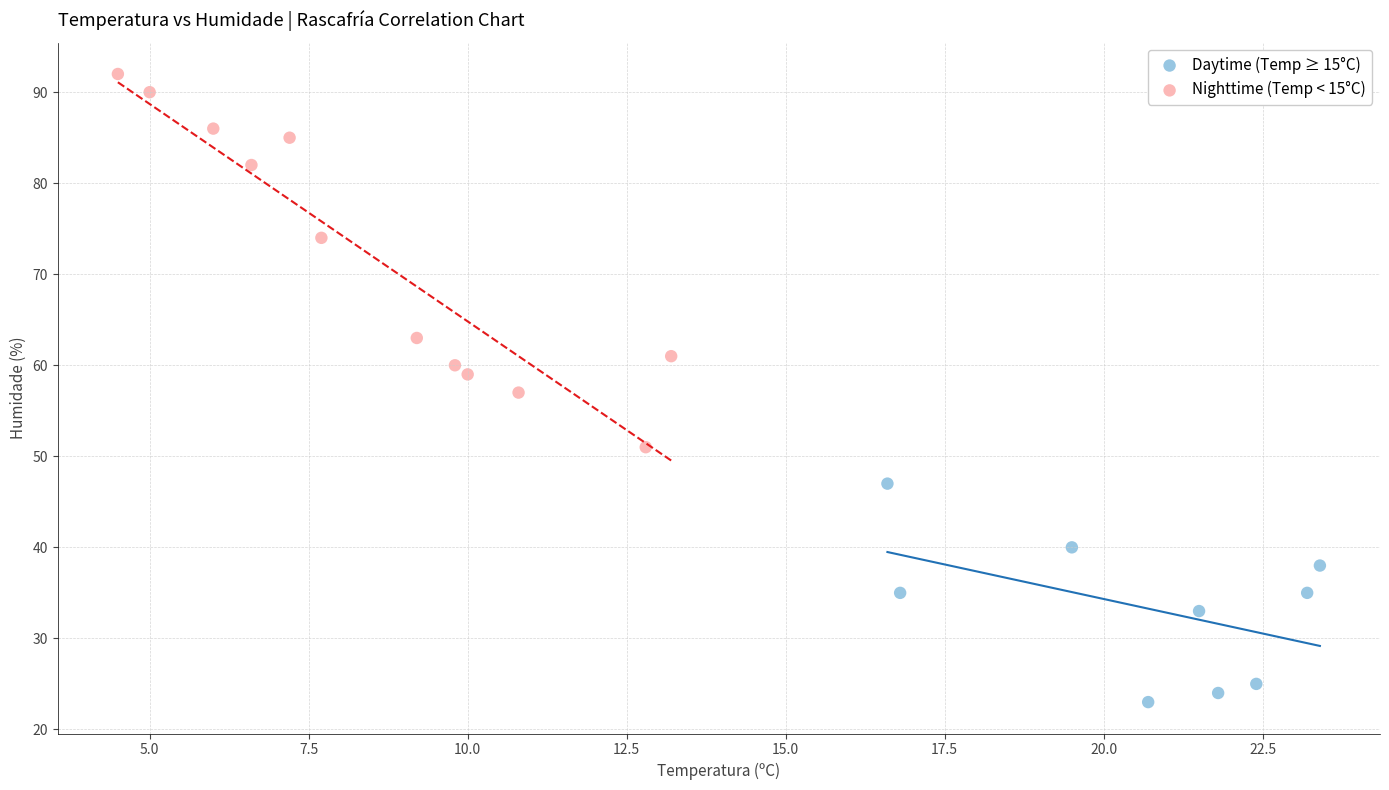

Which series contains the highest Y value?

Nighttime (Temp < 15°C)